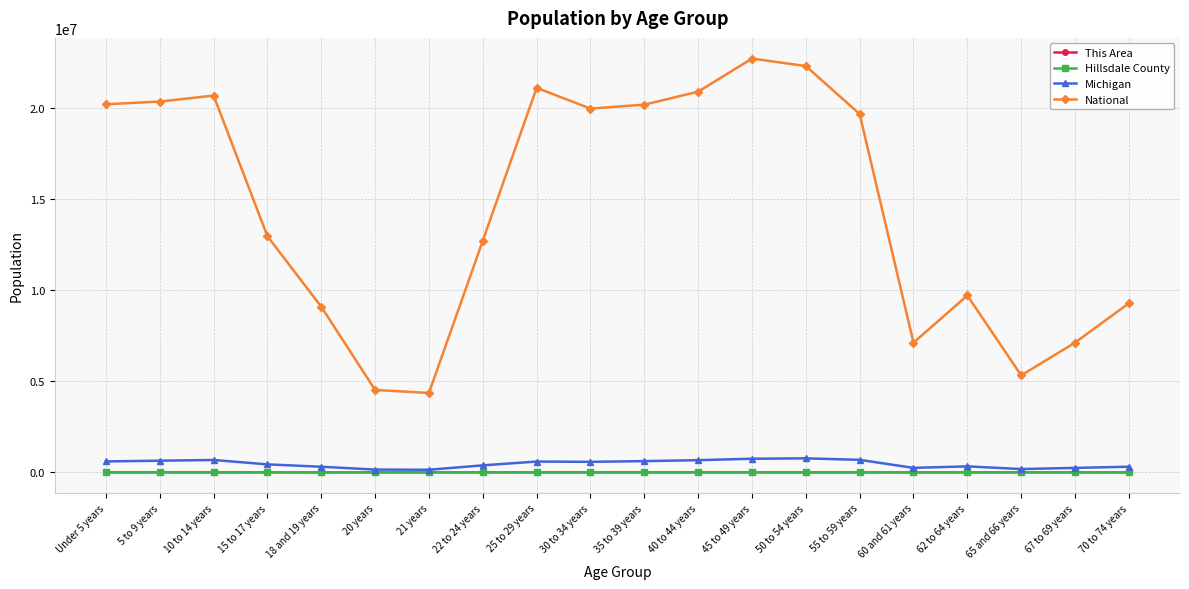

How many data points in This Area are less than 223?

10